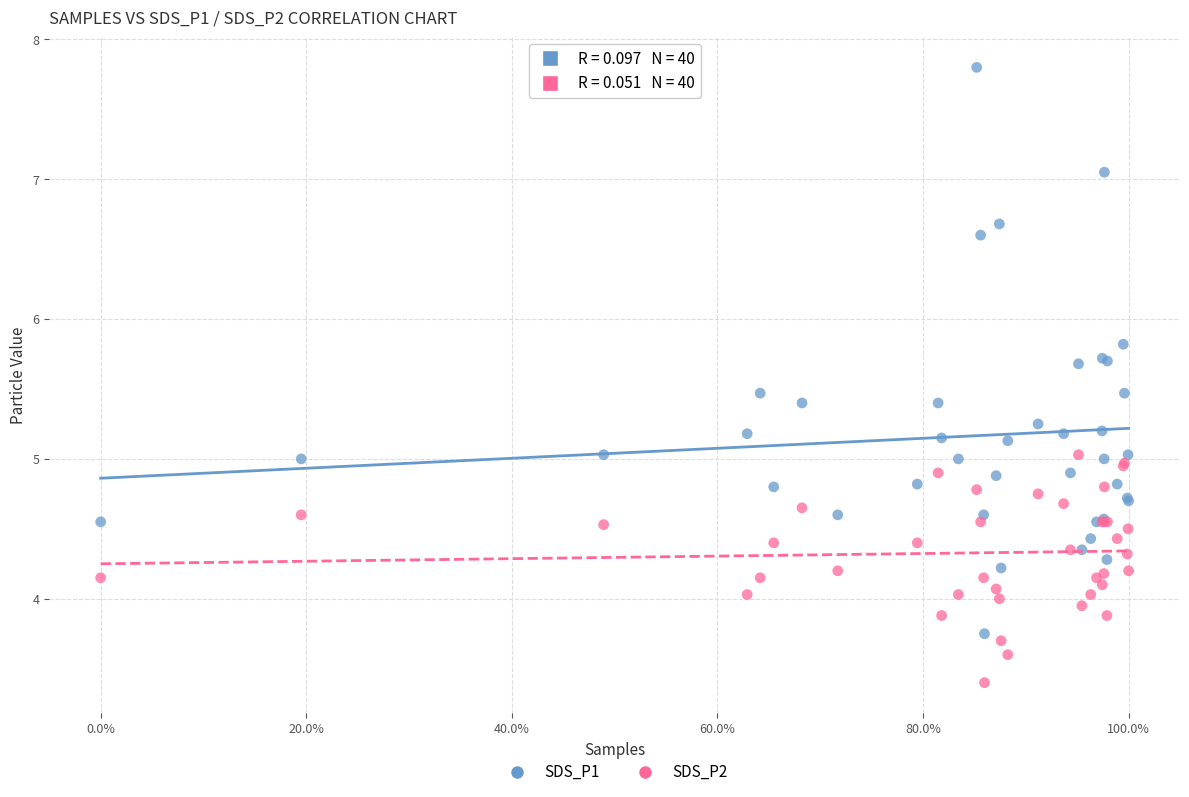

What are all the series names shown in the legend?

SDS_P1, SDS_P2